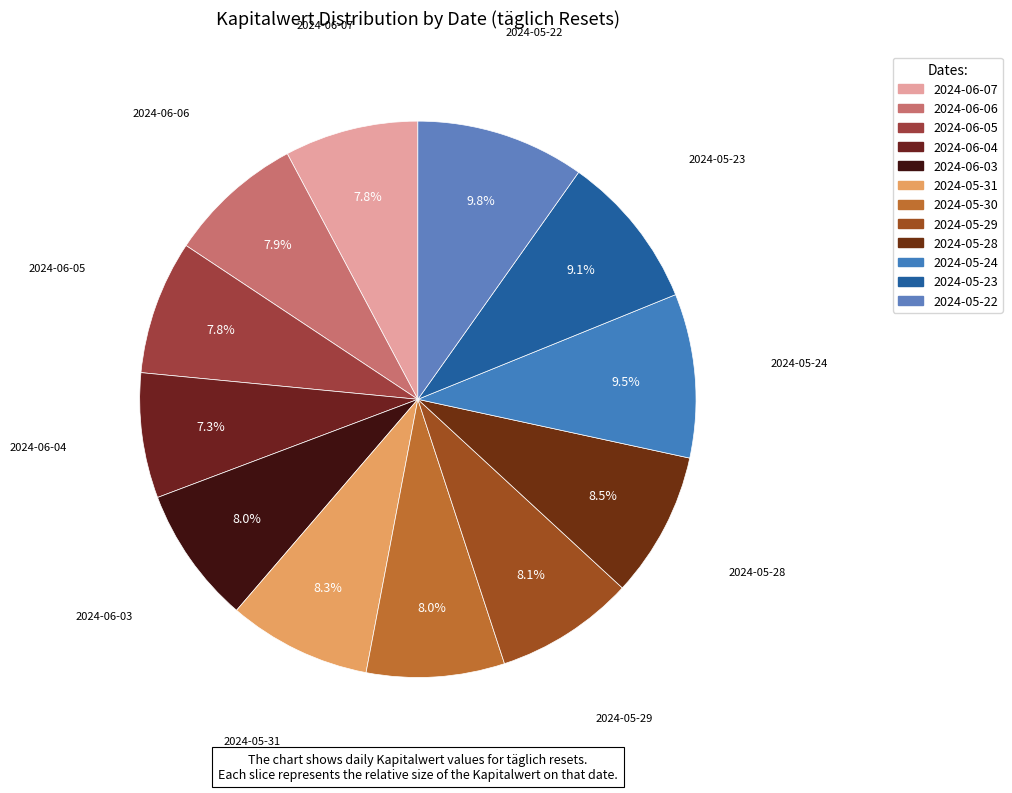

How many slices are in this pie chart?

12